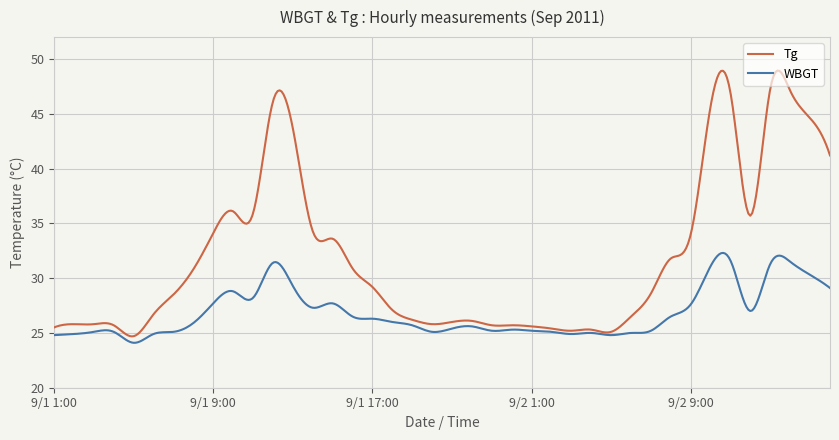

What is the minimum value shown in the chart?

24.1